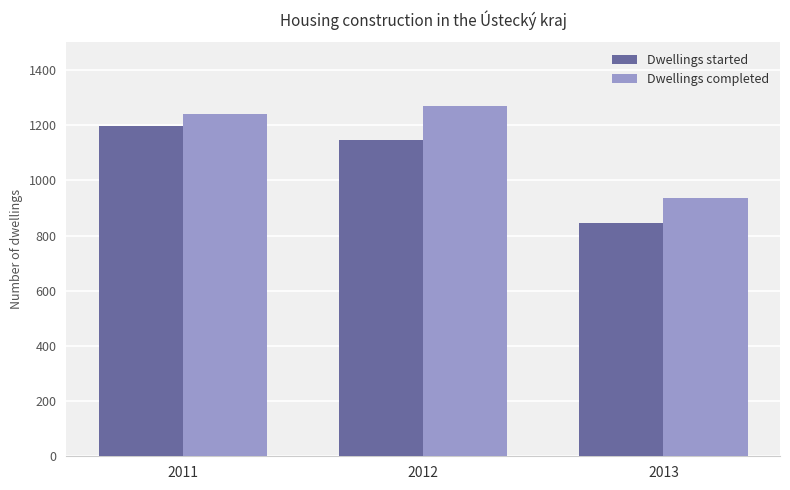

Are the bars grouped side by side (vs. stacked)?

Yes